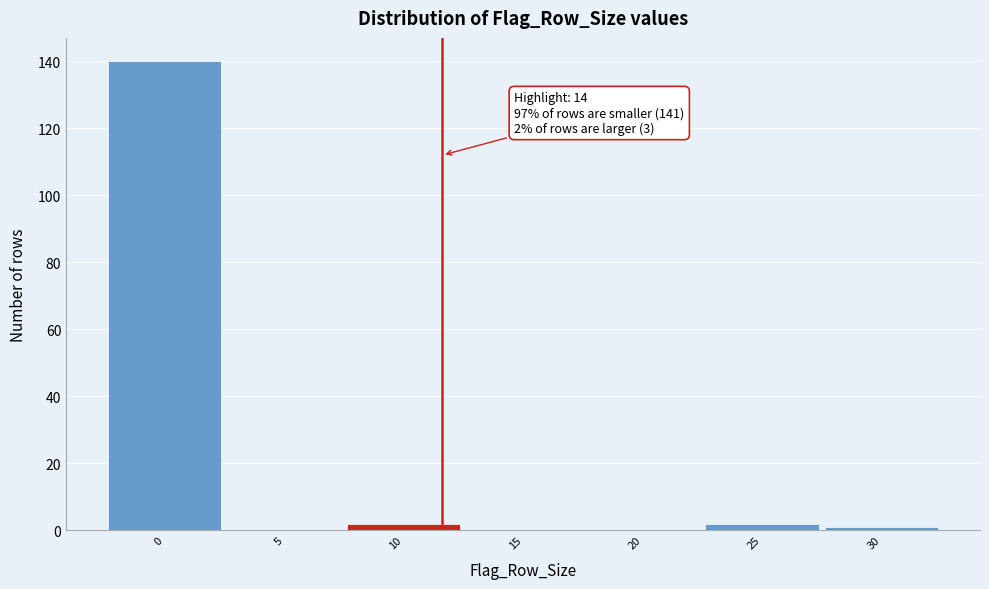

Reading left to right, extract all data points from this chart.

0=140	5=0	10=2	15=0	20=0	25=2	30=1